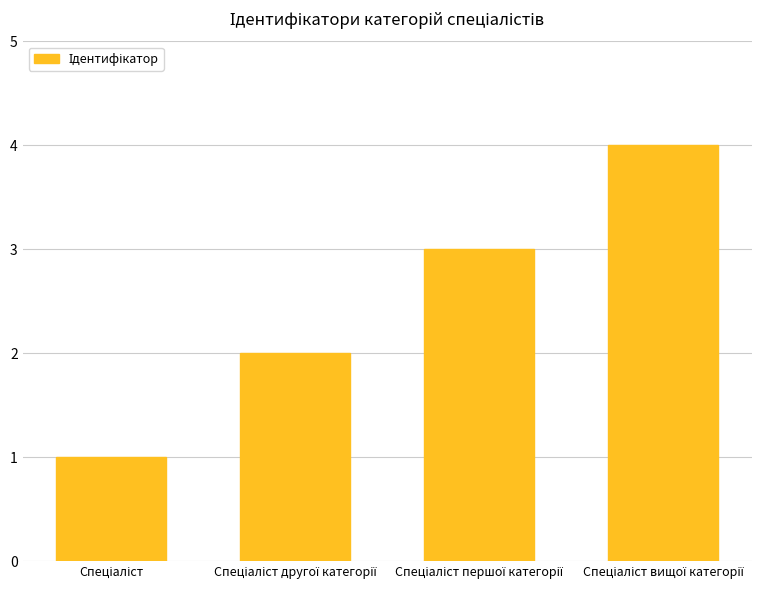

What is the maximum value shown in the chart?

4